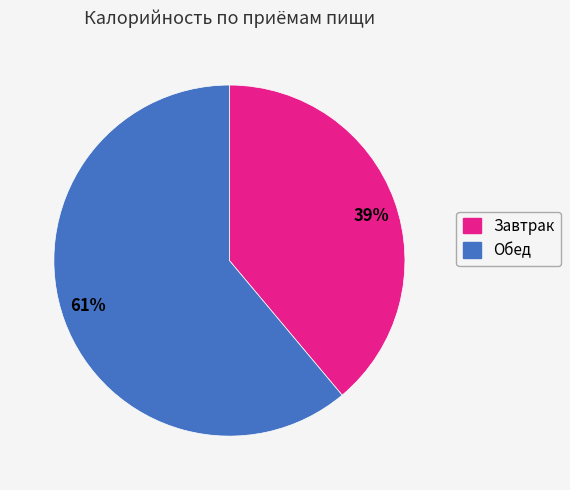

Is the sum of 61% and 39% greater than half?

Yes